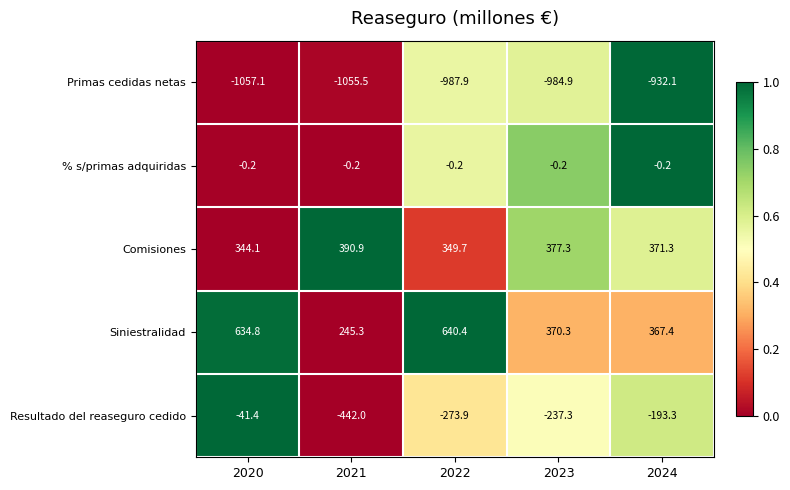

At which label is Resultado del reaseguro cedido closest to -241?

2023